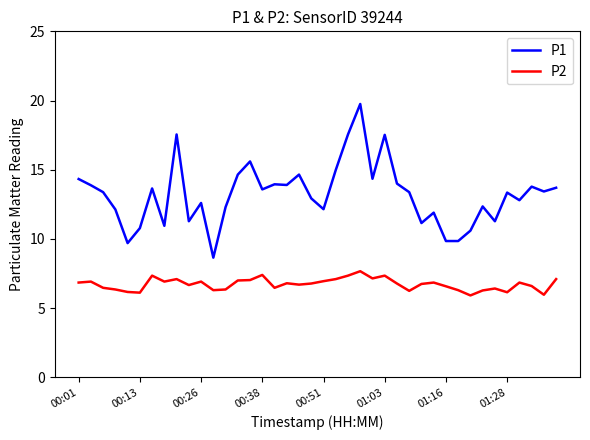

Which series has the largest total across all categories?

P1